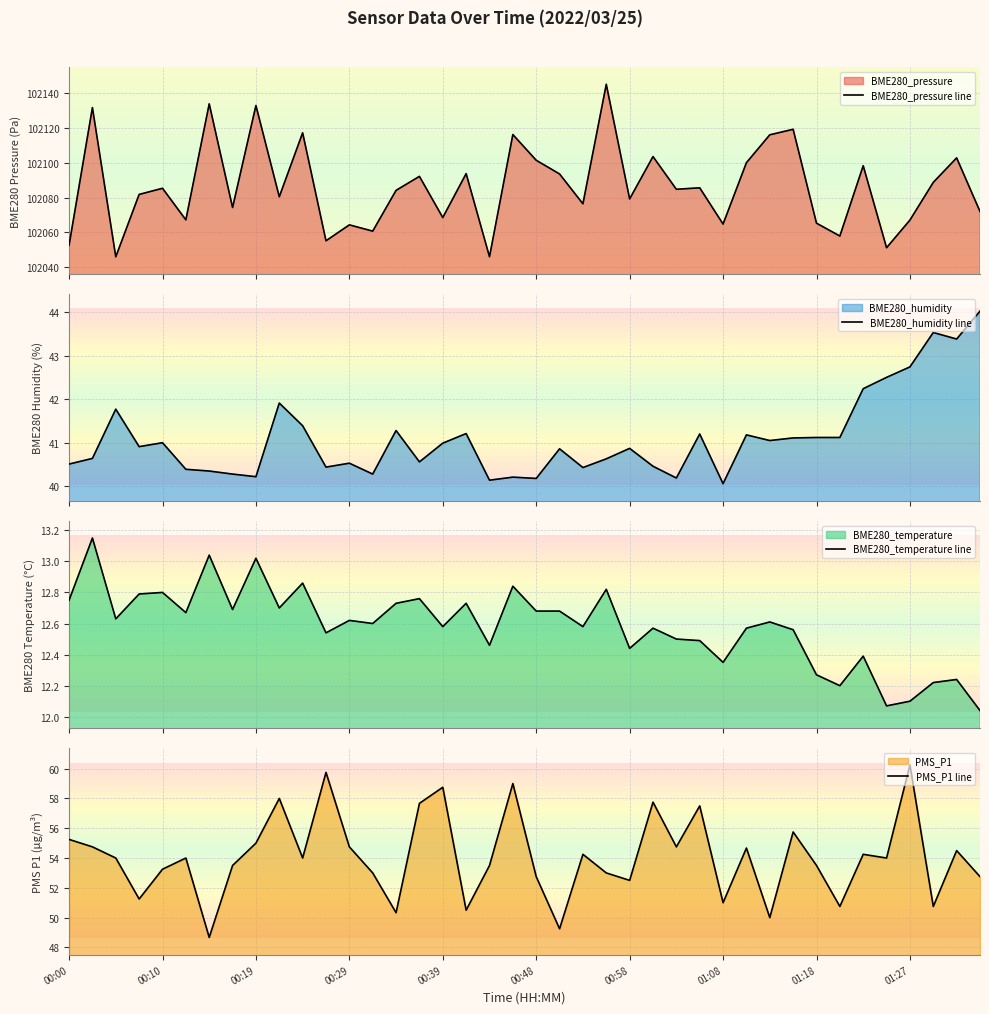

What is the highest value of the BME280_pressure line series?

102145.3